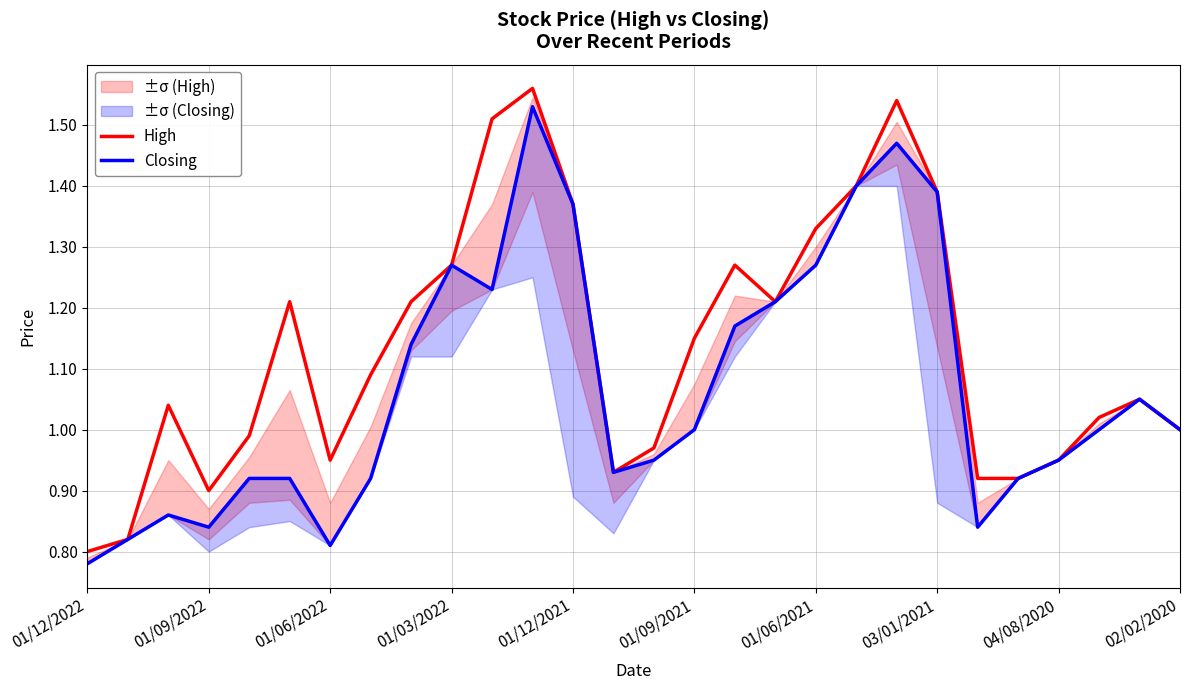

What is the difference between the maximum and minimum values in the Closing series?

0.8